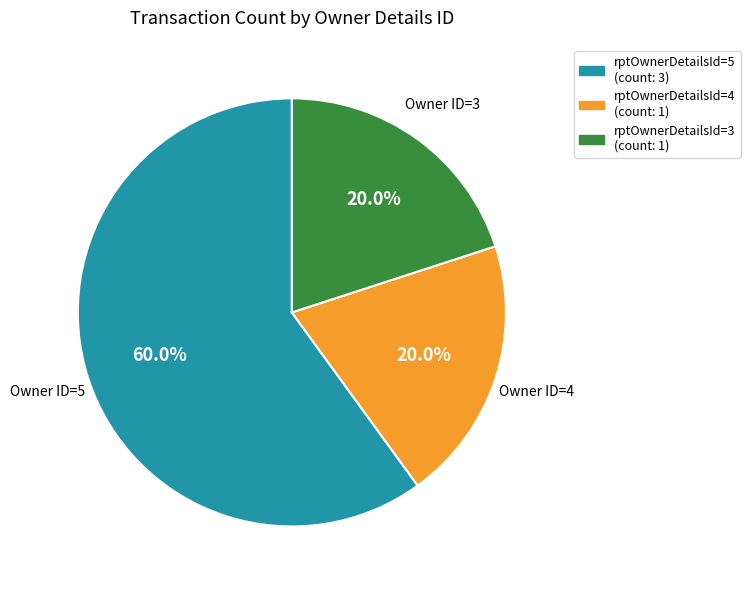

Is there any slice that represents more than half of the pie?

Yes